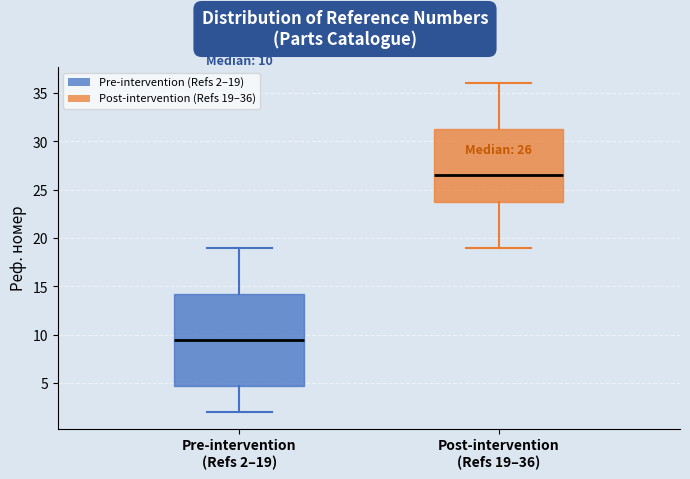

Which box is the tallest, from its lower edge to its upper edge?

Pre-intervention (Refs 2–19)